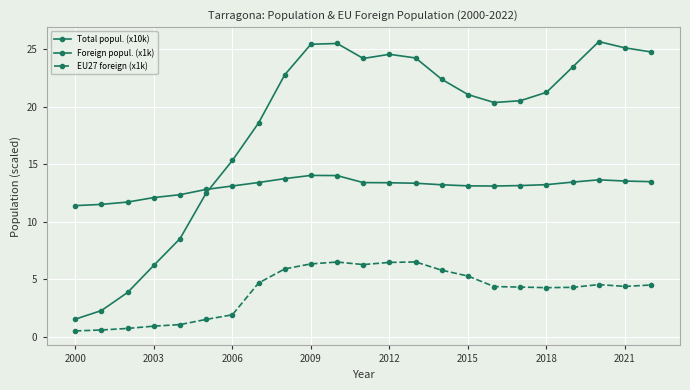

Which series has the largest total across all categories?

Foreign popul. (x1k)